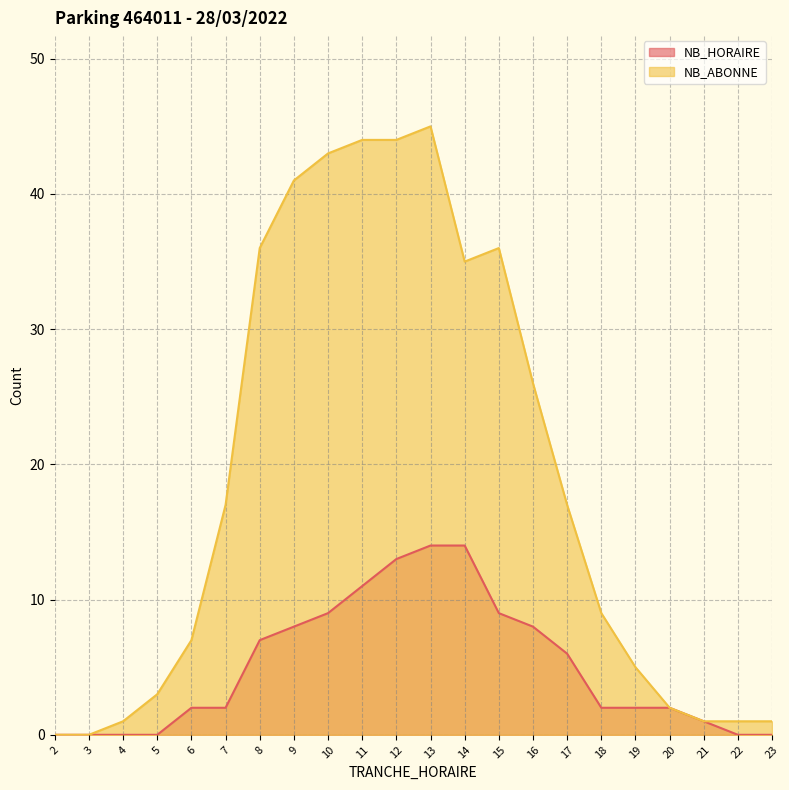

Does the chart have visible grid lines?

Yes